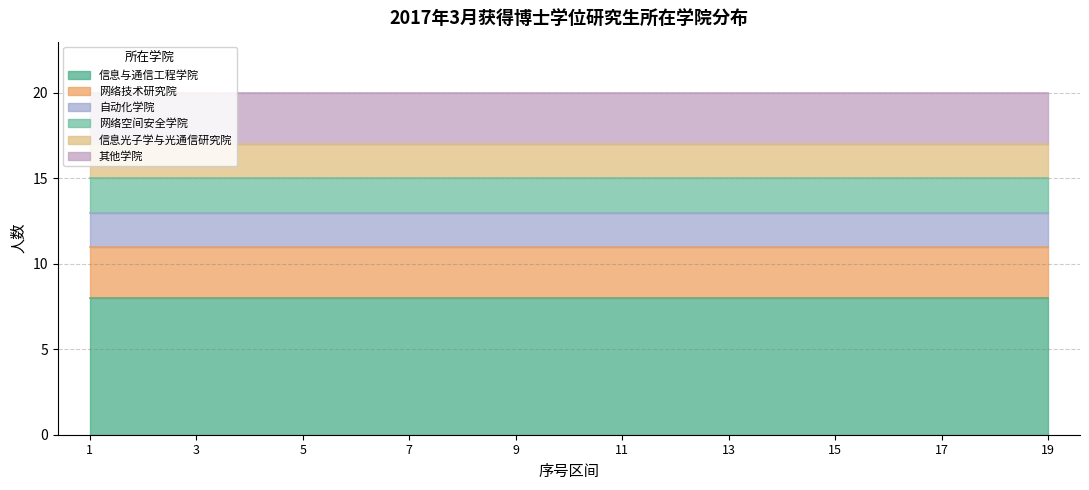

What is the approximate value of 自动化学院 at 3?

2